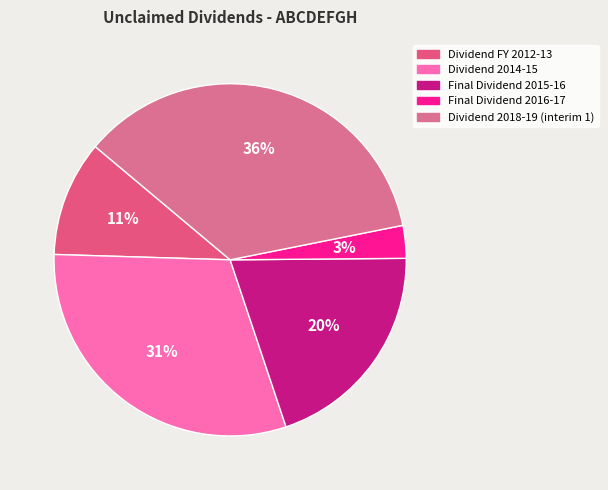

To the nearest percent, what is the difference between the largest and smallest slice percentages?

33%